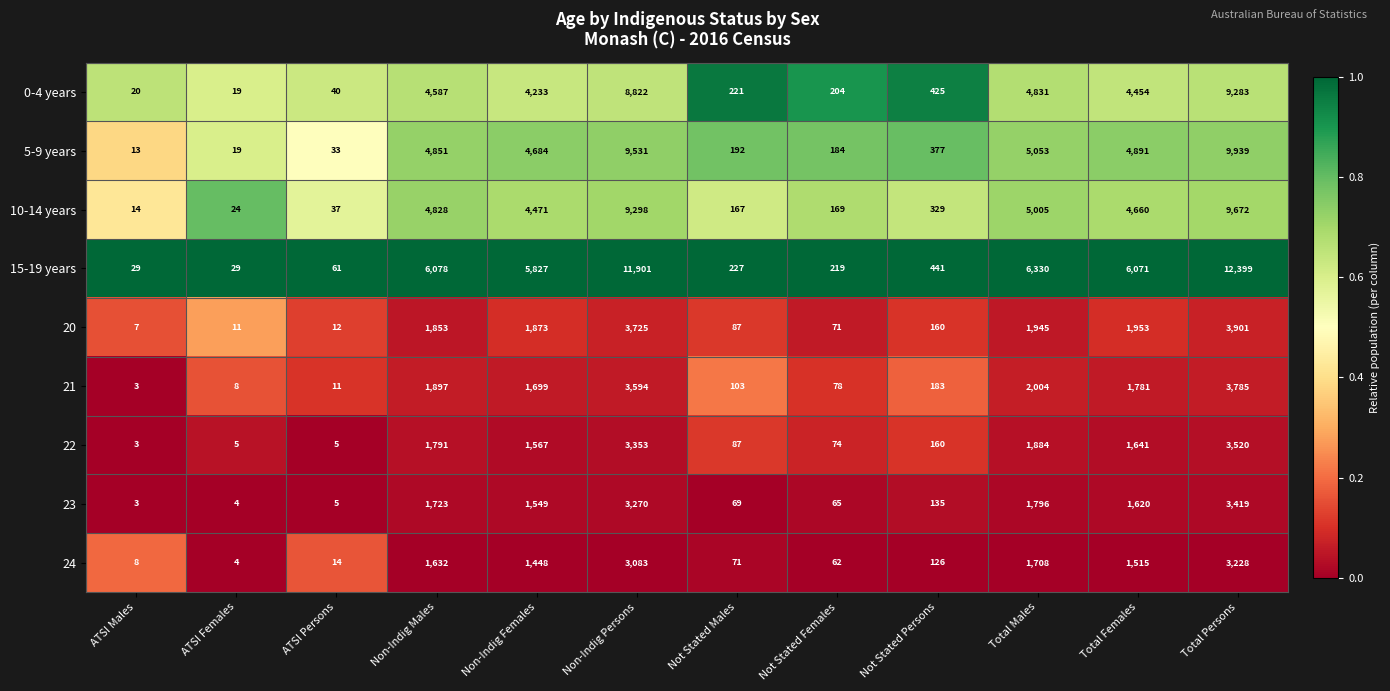

At which label does 10-14 years first exceed 4471?

Non-Indig Males